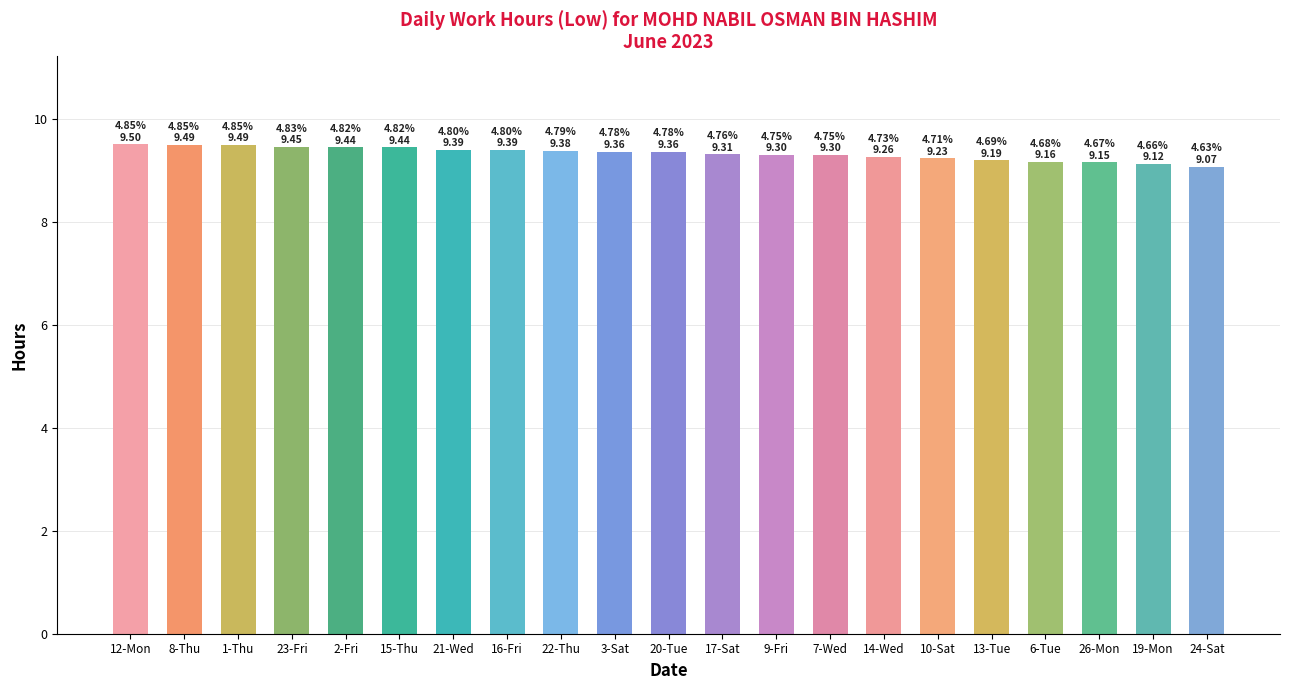

The value at 9-Fri is 9.3. True or false?

True